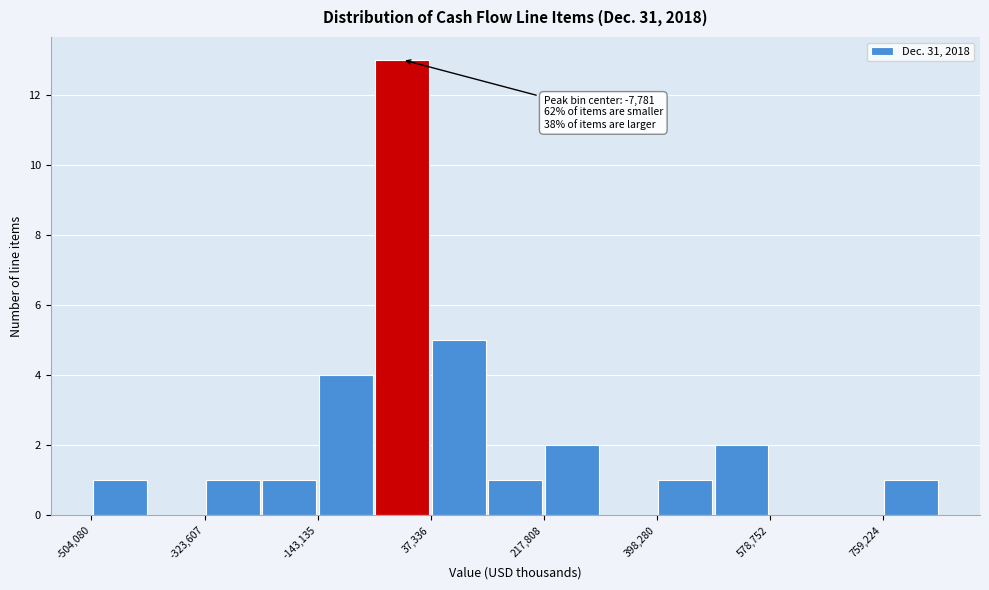

Over which range of the x-axis is the bar tallest?

-60000 to 40000